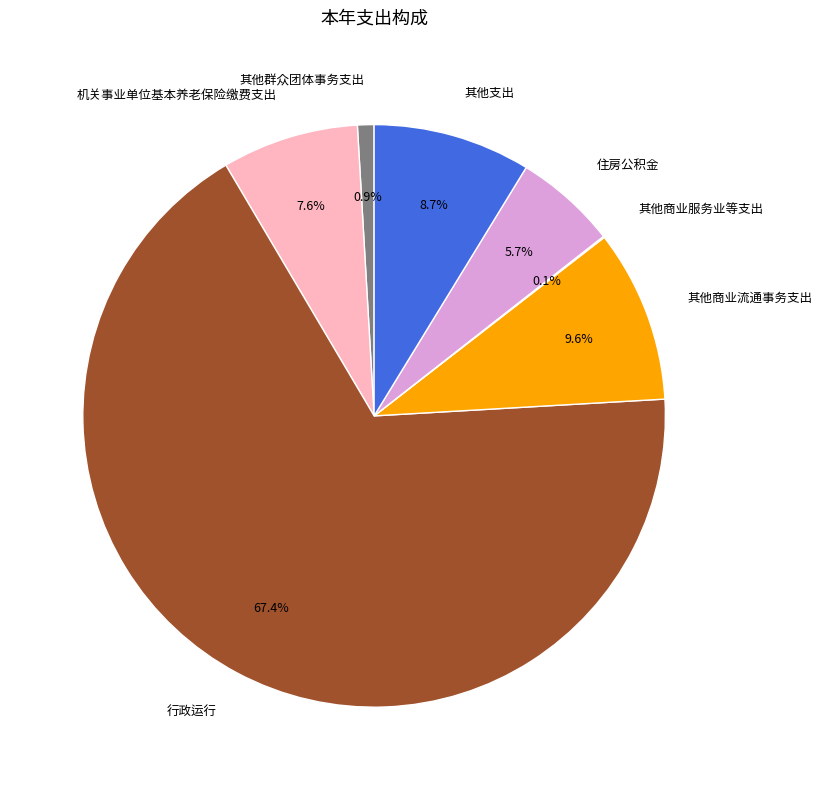

Which category has the biggest portion of the pie?

行政运行